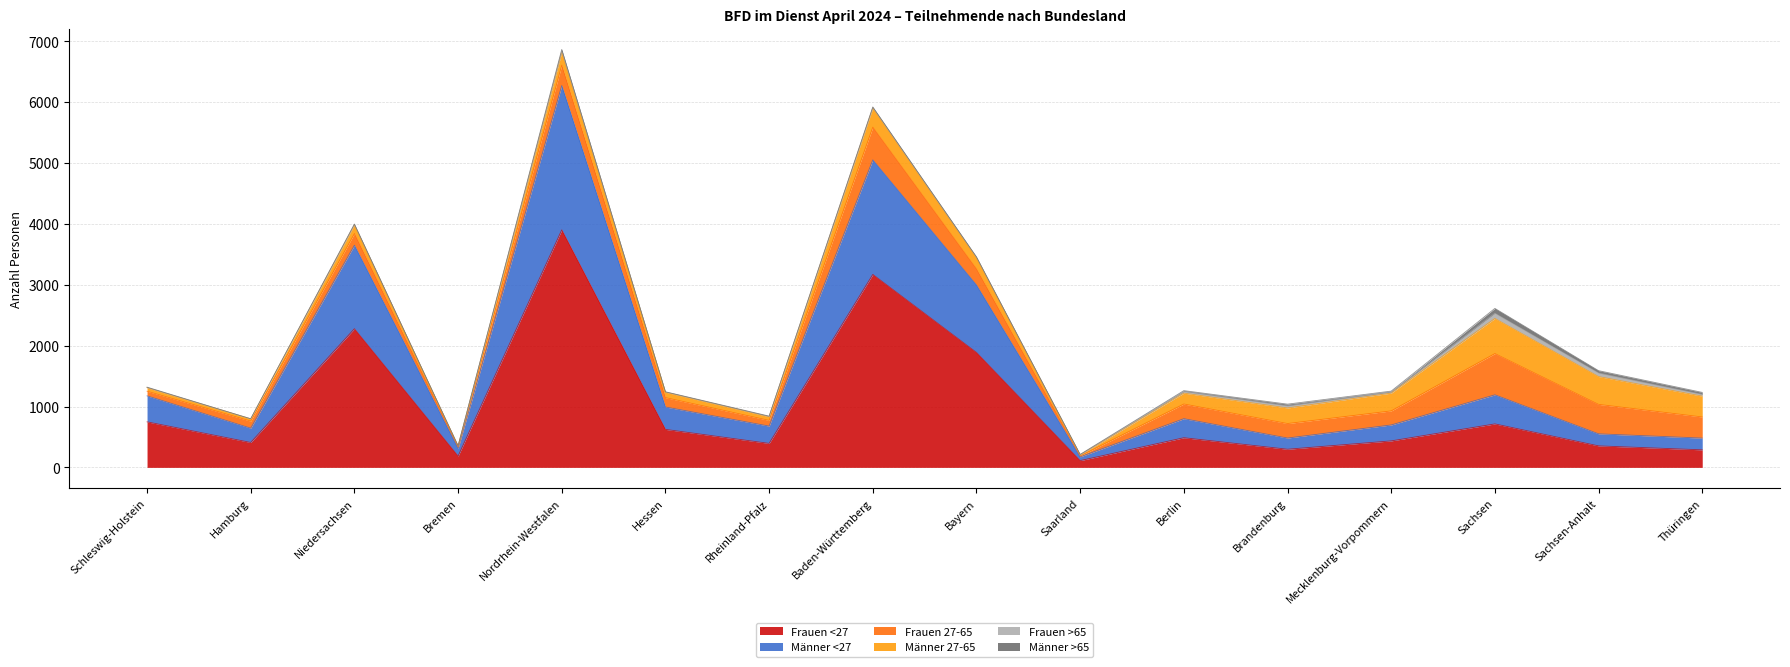

What is the label of the 3rd point from the right?

Sachsen